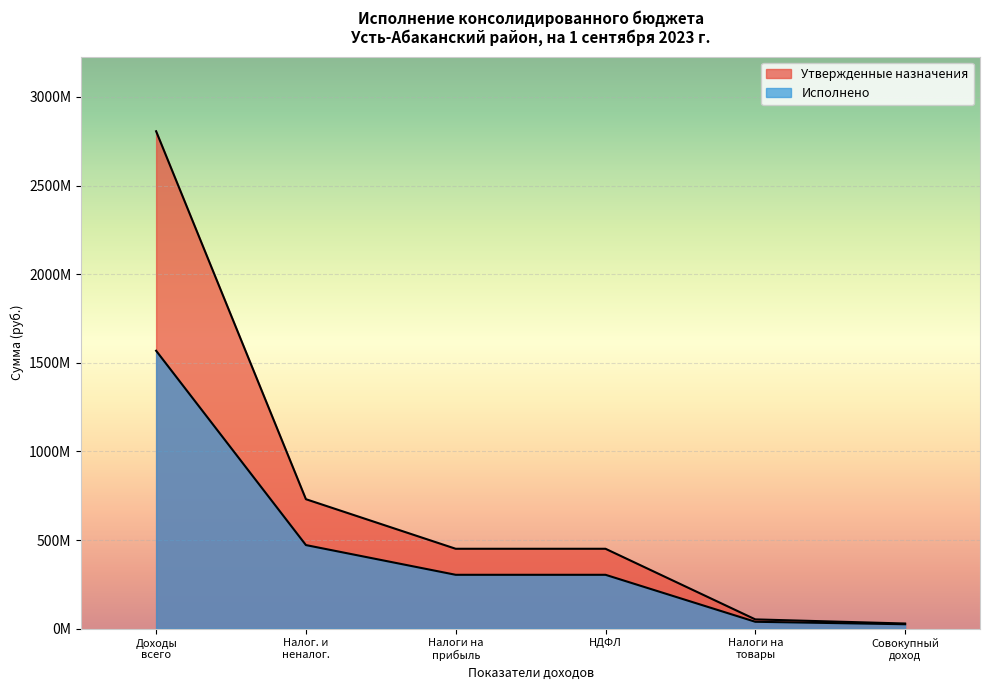

How many data points in Утвержденные назначения are above 451062995?

4